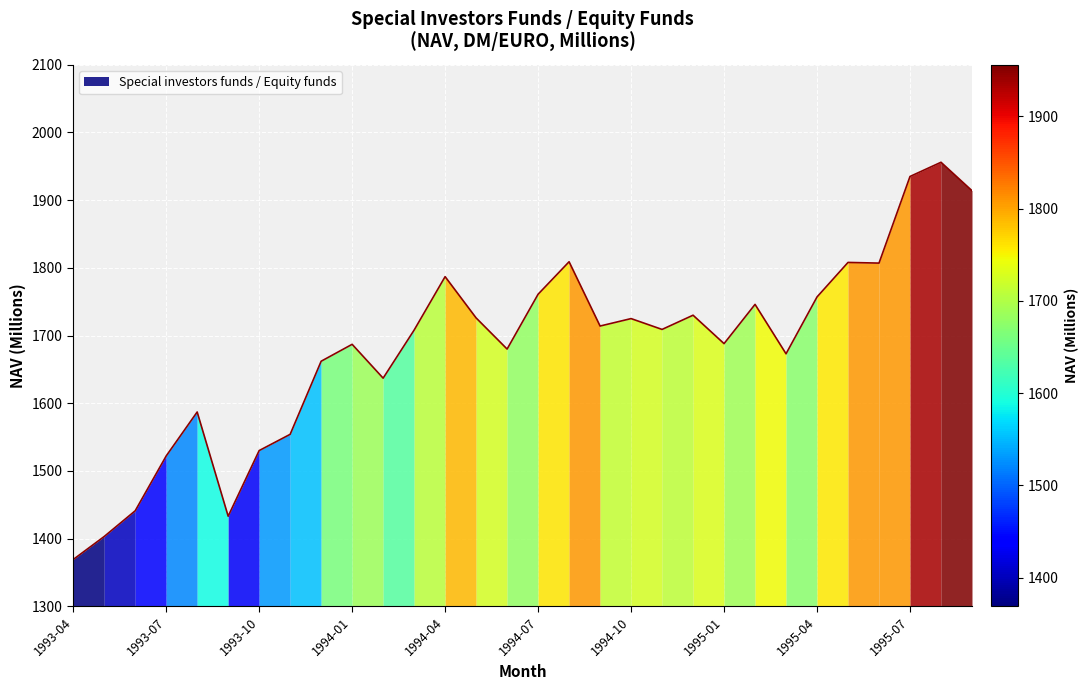

What is the average value?

1682